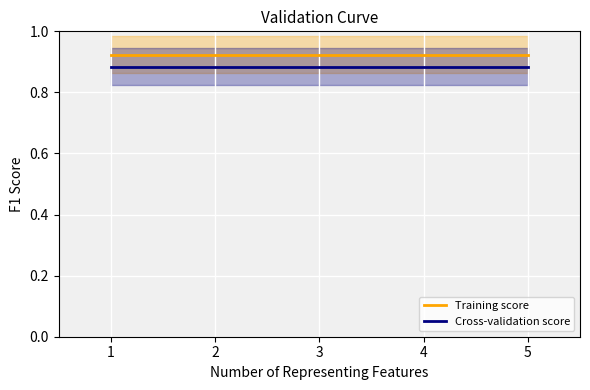

Is the value of Cross-validation score at 4 greater than the value of Training score at 1?

No